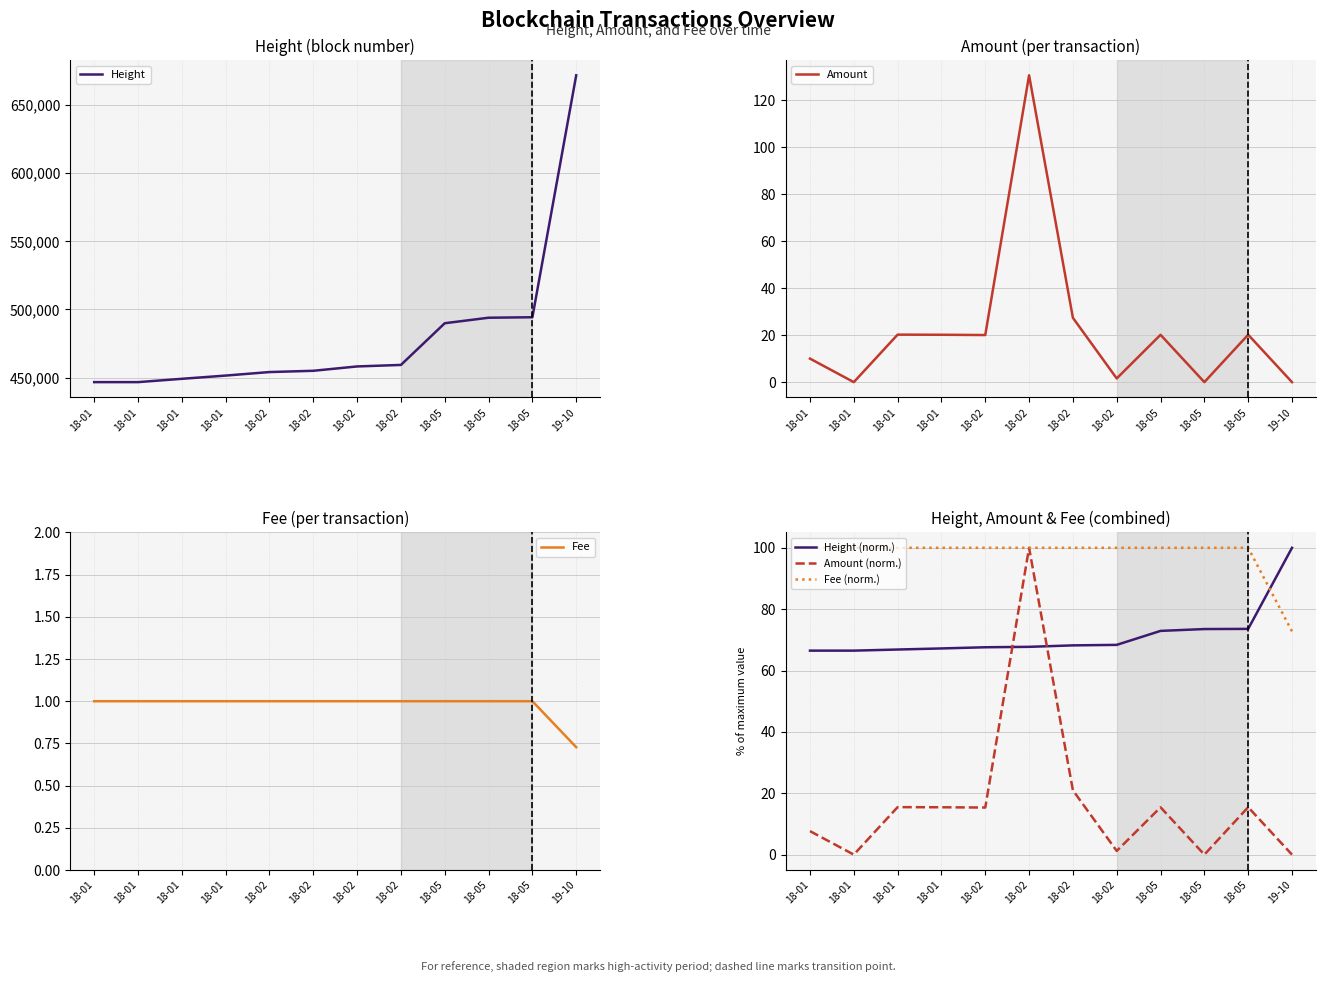

True or false: Amount and Height intersect in this chart.

False